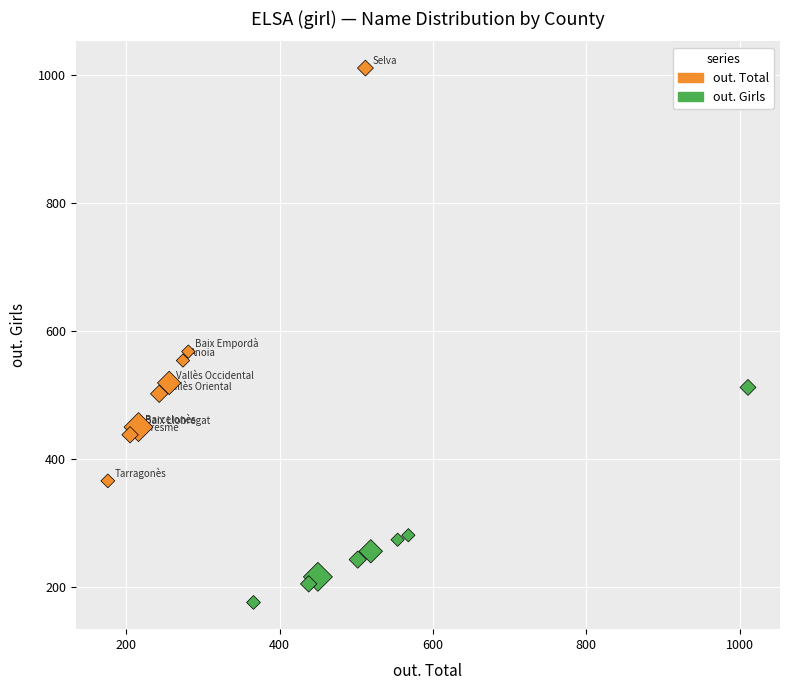

Which series has the widest spread of Y values?

out. Total